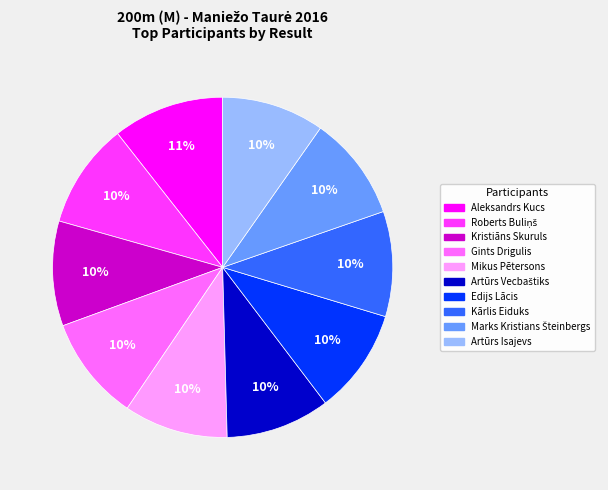

Is it true that Gints Drigulis is 19% of the pie?

False